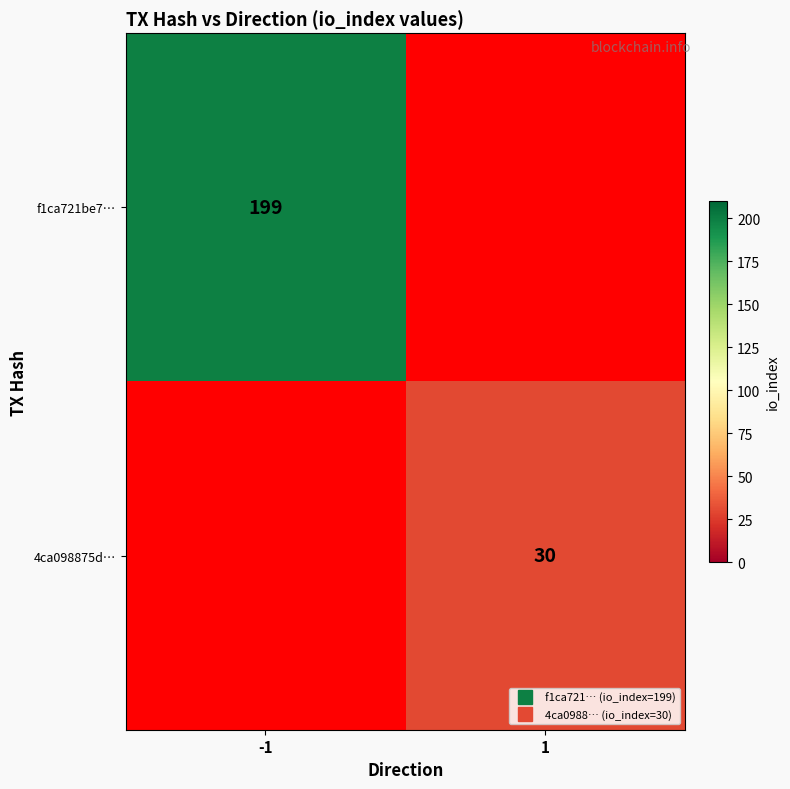

Rank the series by their maximum value, from highest to lowest.

f1ca721be7…, 4ca098875d…